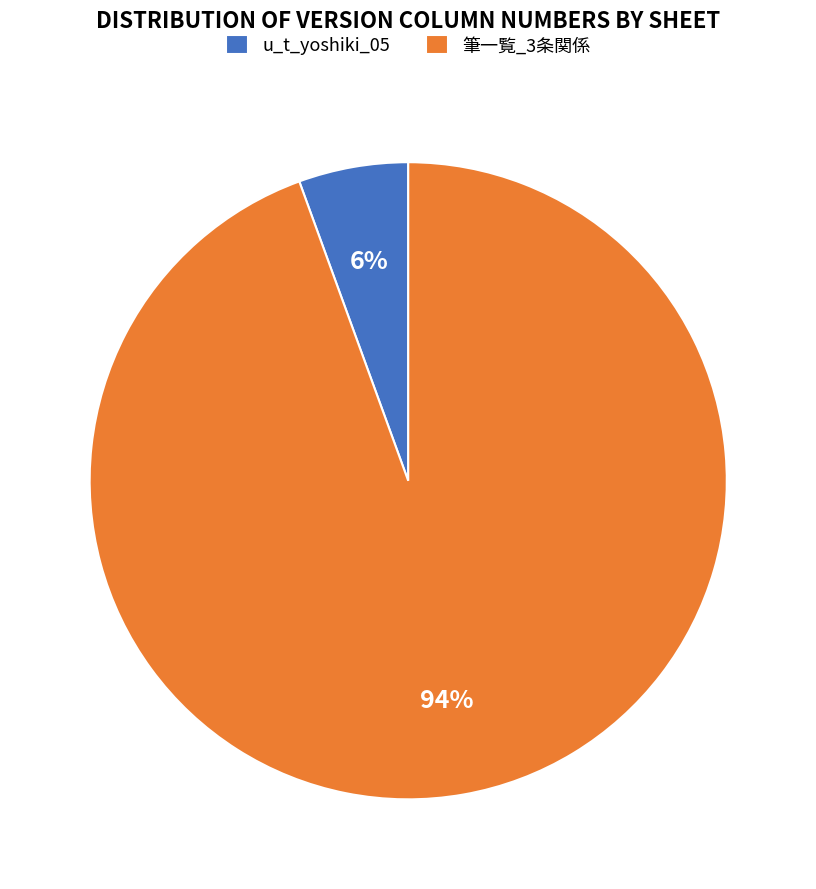

How many segments does this pie chart have?

2